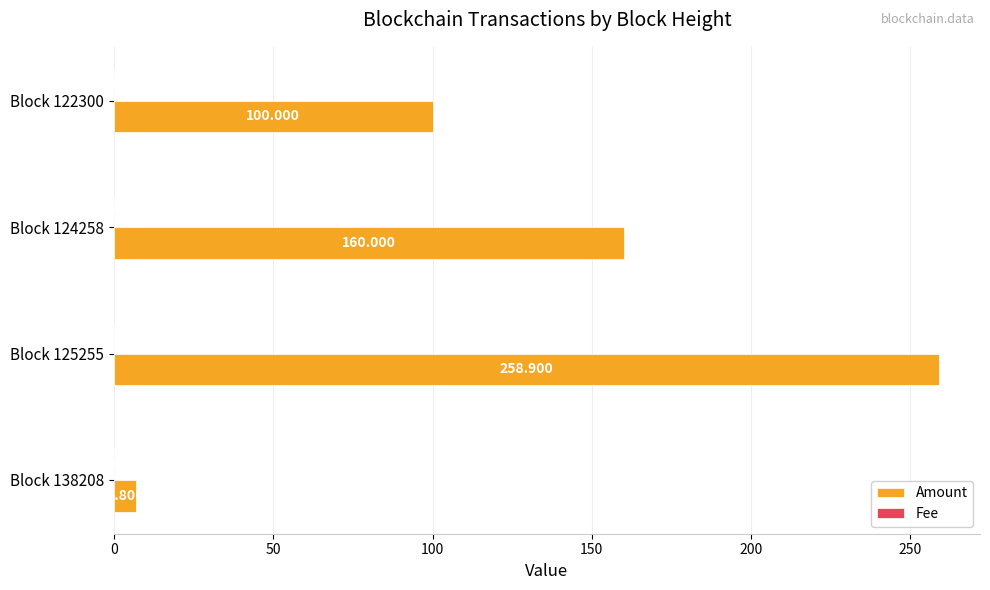

Which series has the largest total across all categories?

Amount